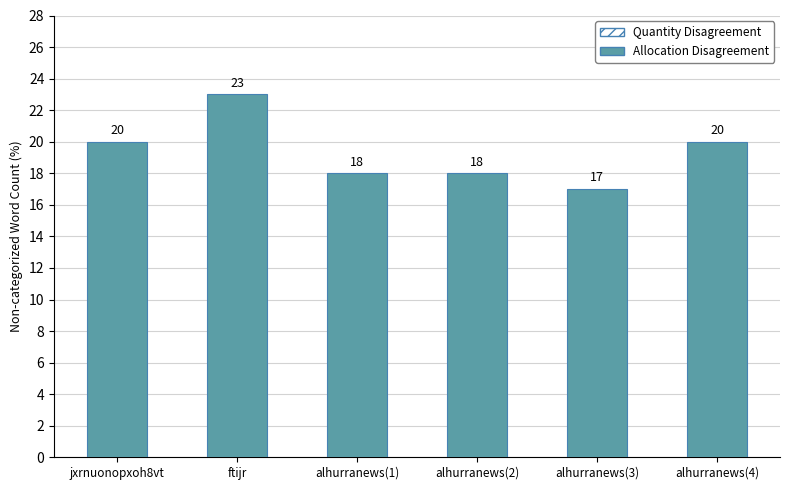

Reading right to left, extract all data points from this chart.

alhurranews(4)=20	alhurranews(3)=17	alhurranews(2)=18	alhurranews(1)=18	ftijr=23	jxrnuonopxoh8vt=20